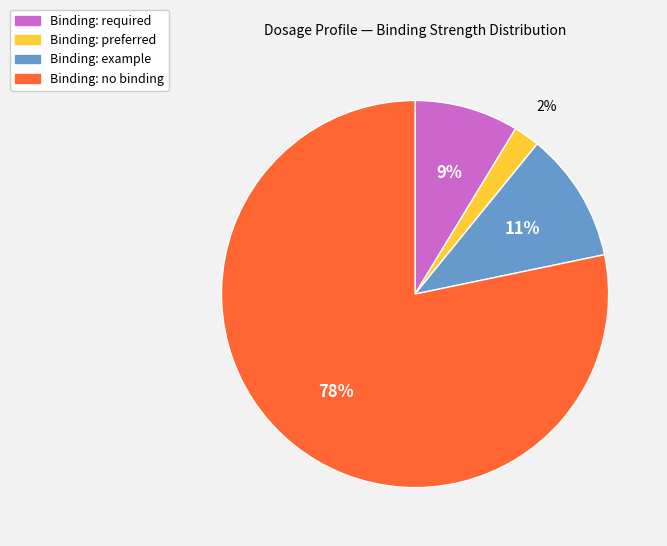

To the nearest percent, what is the difference between the largest and smallest slice percentages?

76%